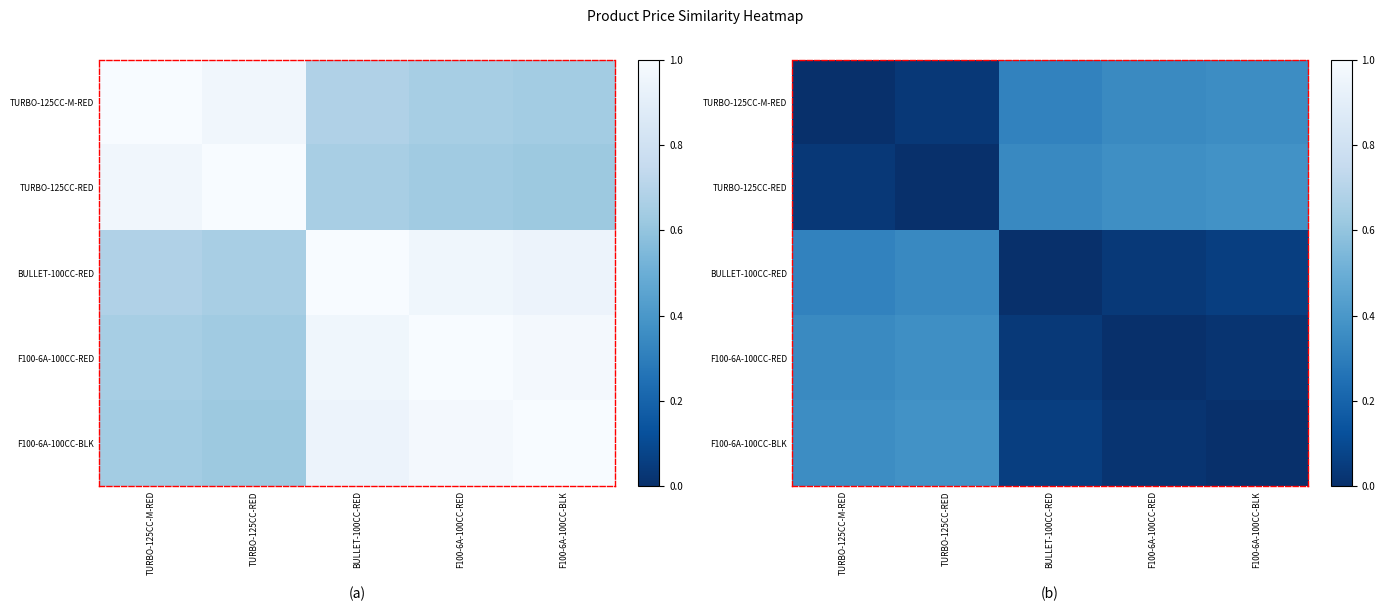

The F100-6A-100CC-RED series shows 0.5 at TURBO-125CC-RED. True or false?

False